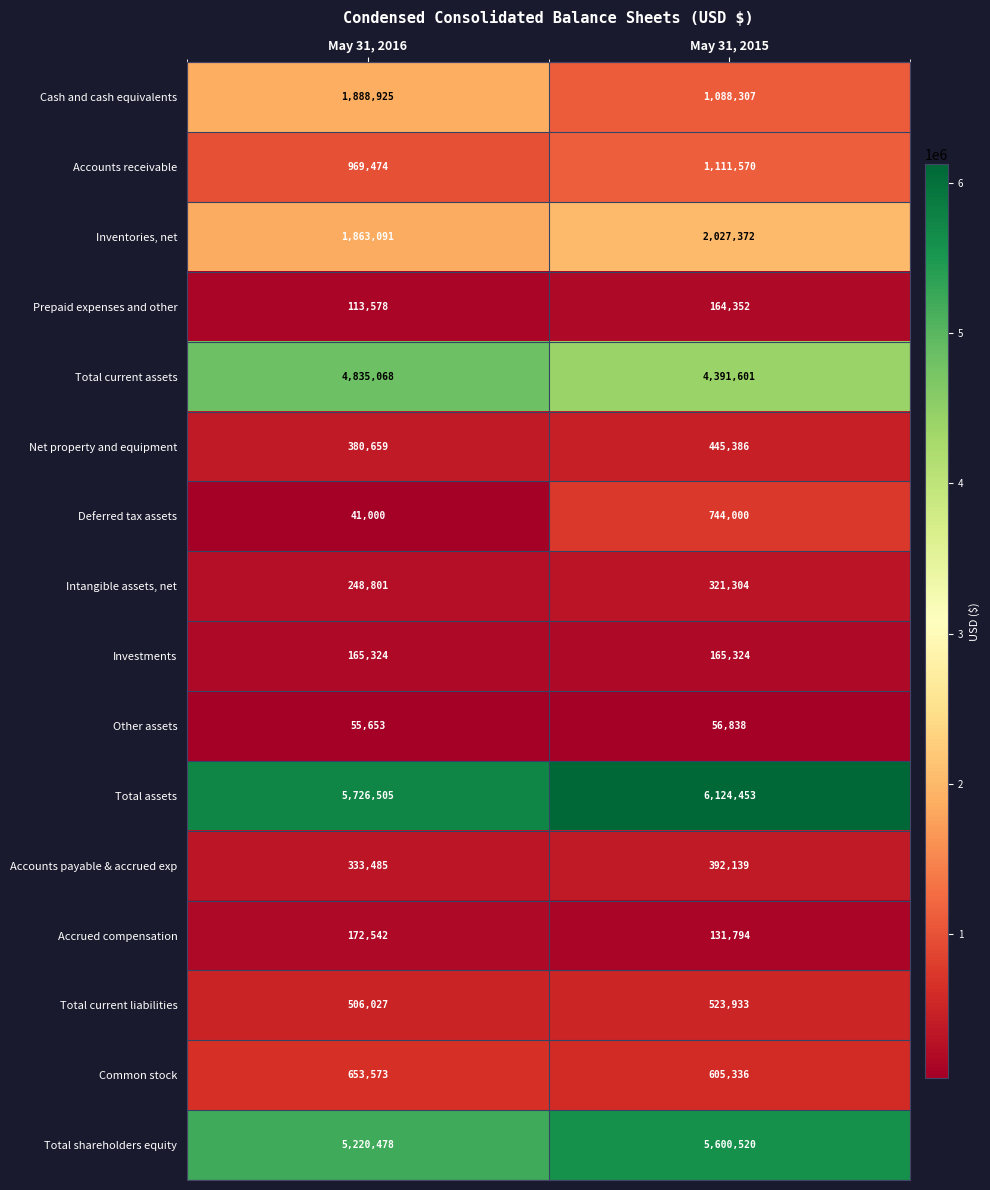

At which category does the chart reach its minimum across all series?

May 31, 2016